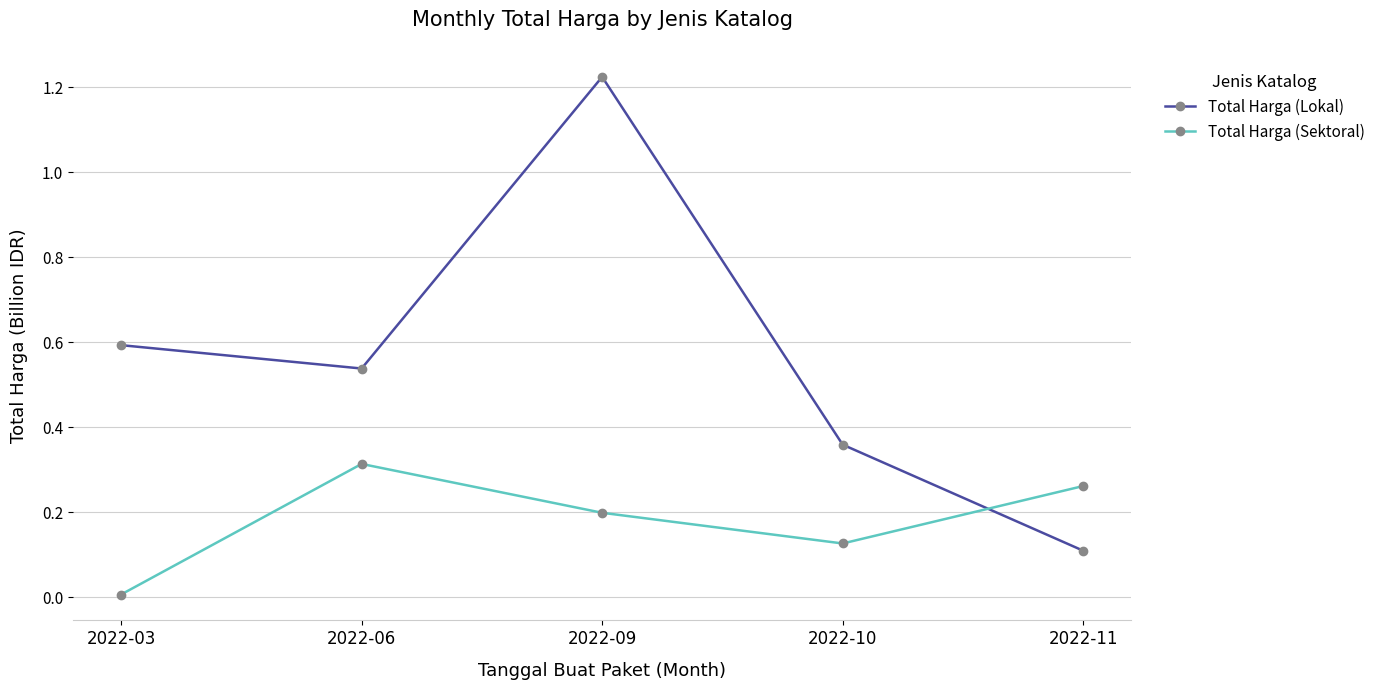

List the series in order of their peak value, highest first.

Total Harga (Lokal), Total Harga (Sektoral)